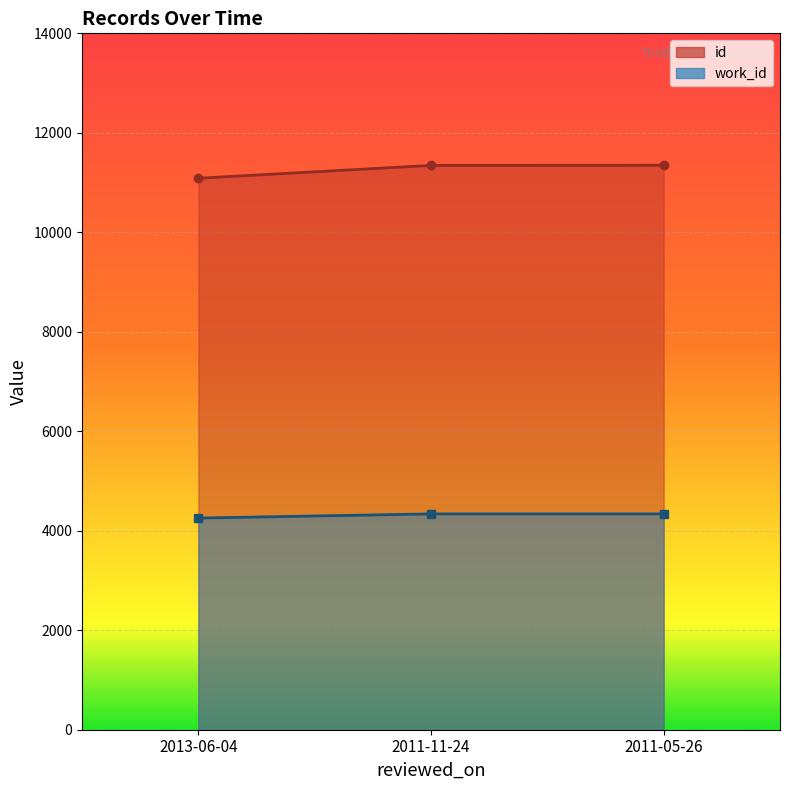

Between 2011-11-24 and 2011-05-26, which is larger?

2011-05-26